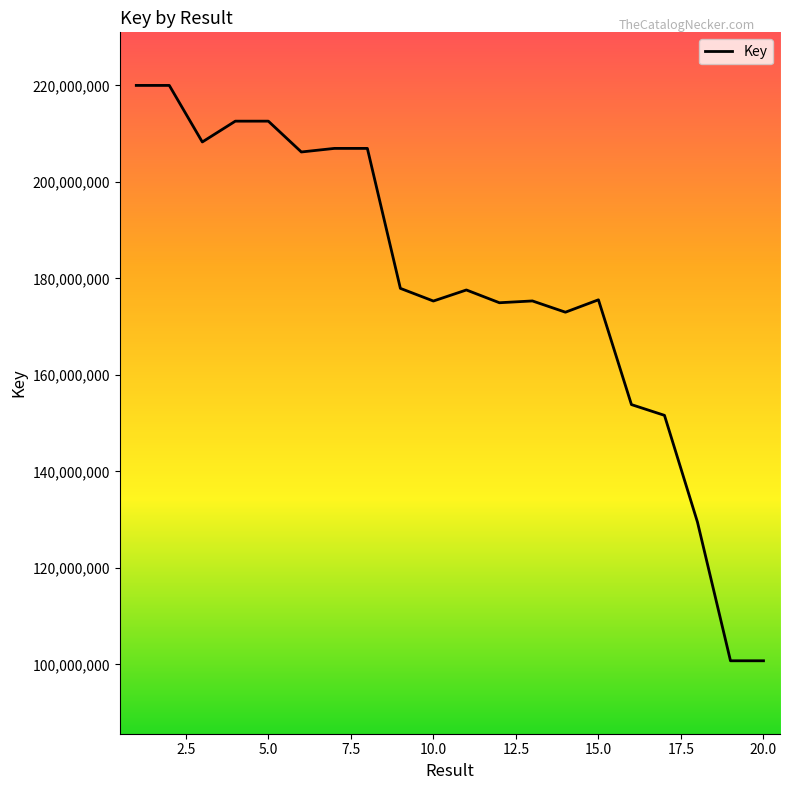

What is the average value?

177993440